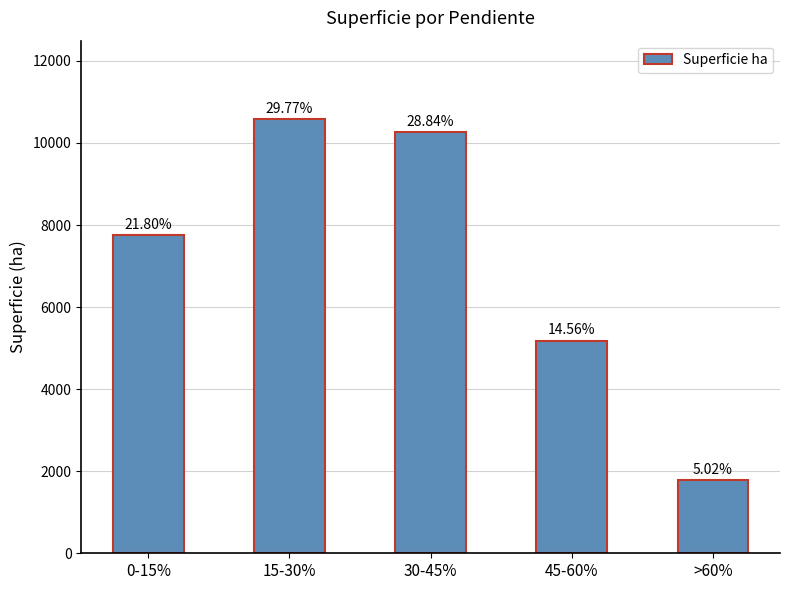

List the labels in order of value, largest first.

15-30%, 30-45%, 0-15%, 45-60%, >60%